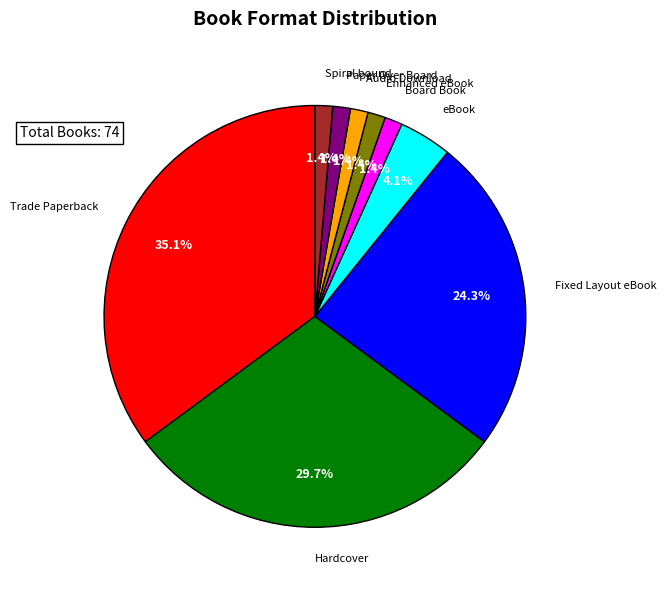

Count the number of slices in the pie.

9